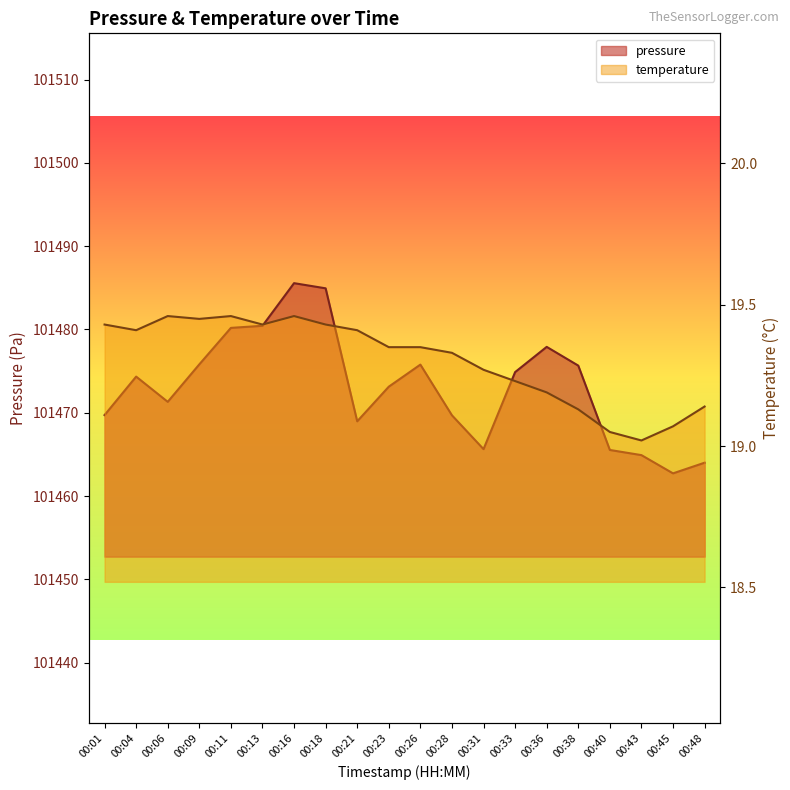

What is the maximum value for temperature?

19.5